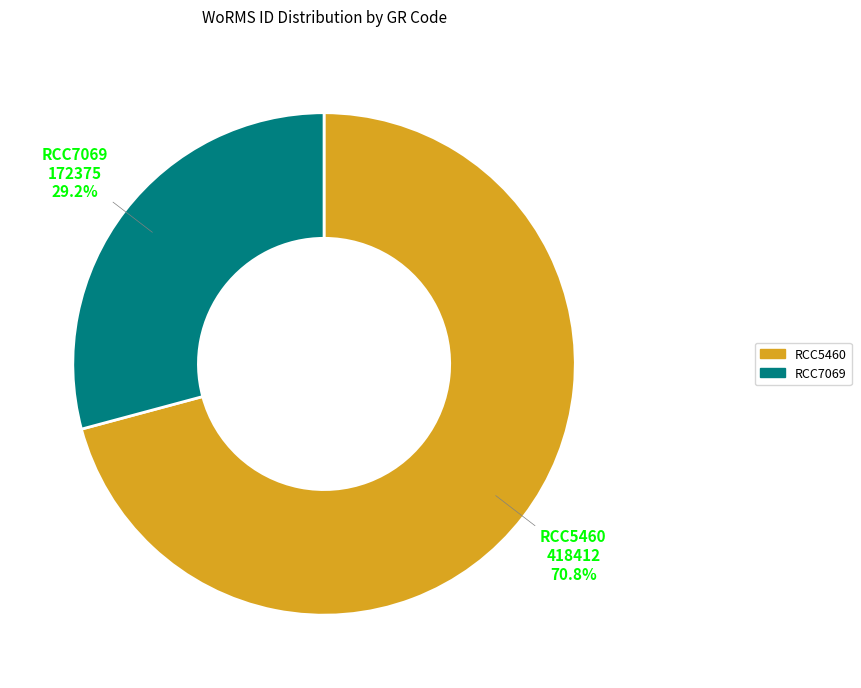

To the nearest percent, what is the combined percentage of RCC7069 and RCC5460?

100%